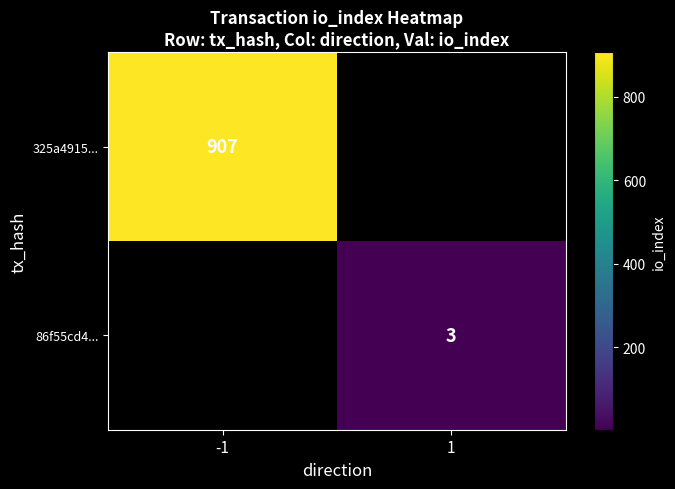

True or false: 325a4915... has a value of 907 at -1.

True